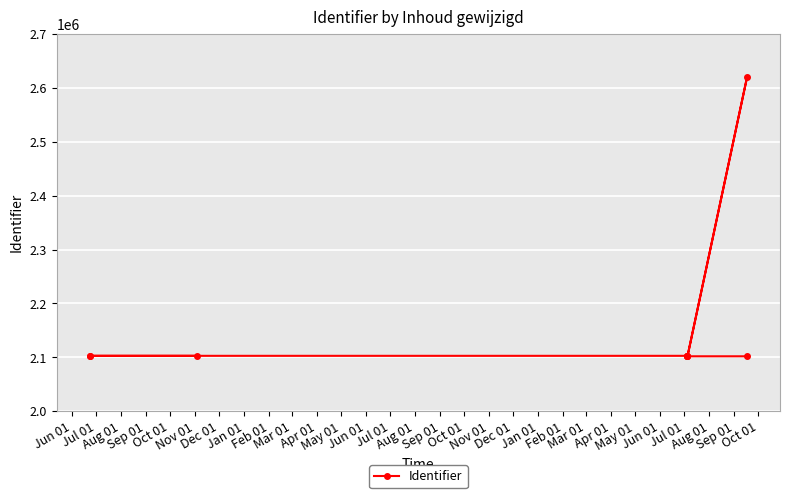

Does the chart display data point markers on the line(s)?

Yes